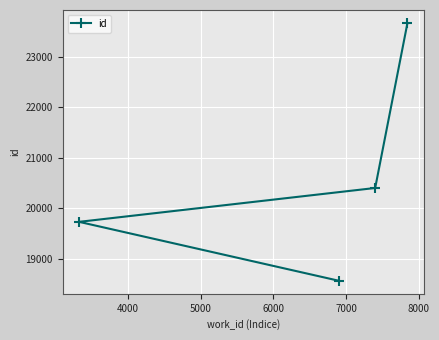

What is the difference between the maximum and second lowest values?

3936